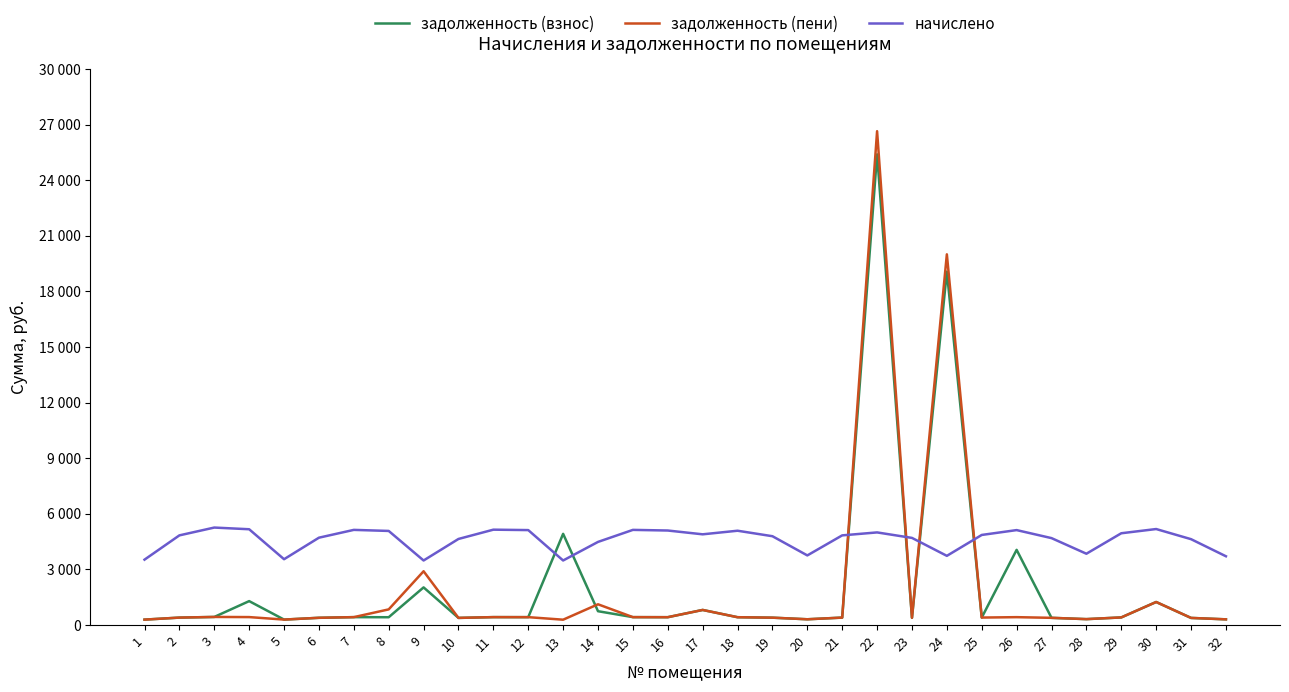

What are all the series names shown in the legend?

задолженность (взнос), задолженность (пени), начислено